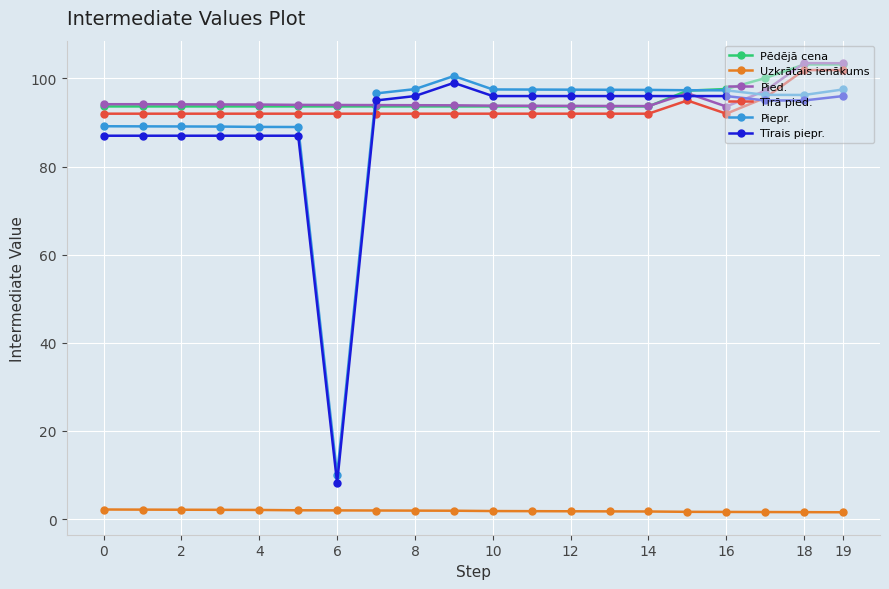

What is the value of the Tīrais piepr. point at the 19th from the left?

95.0